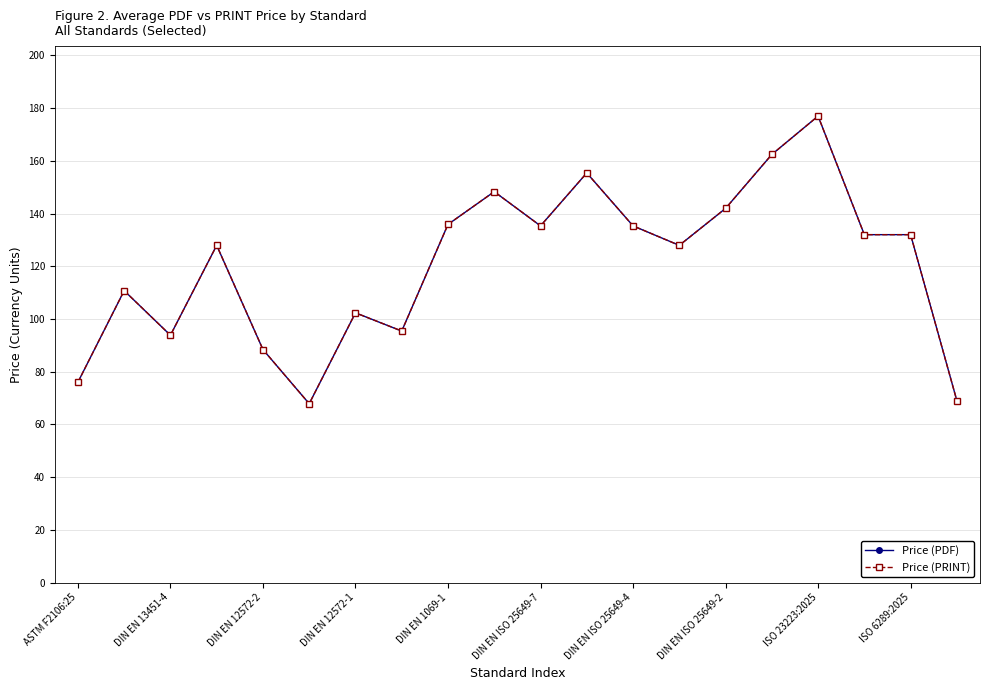

Does the chart have visible grid lines?

Yes